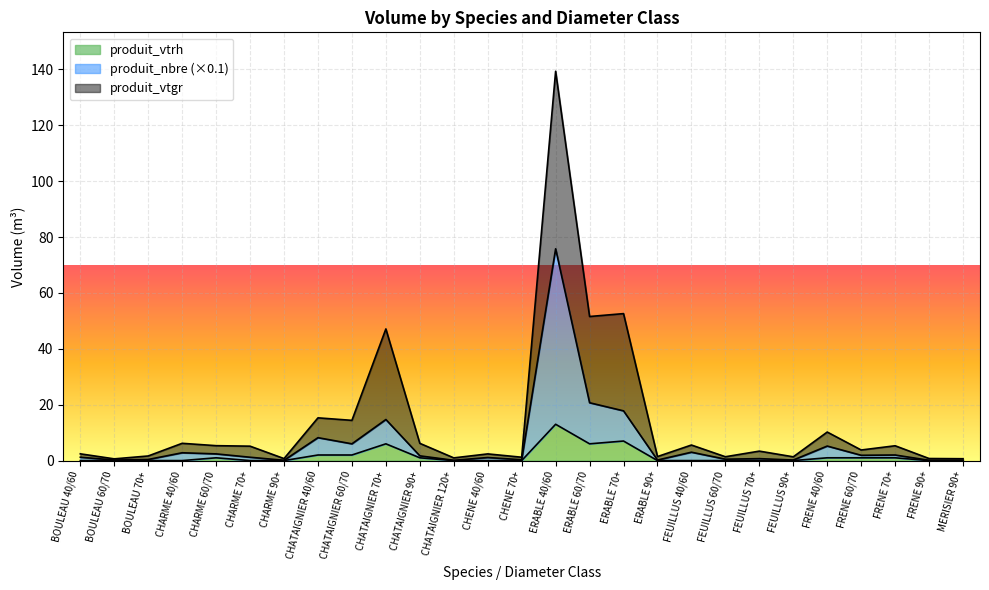

How many lines are shown in the chart?

3